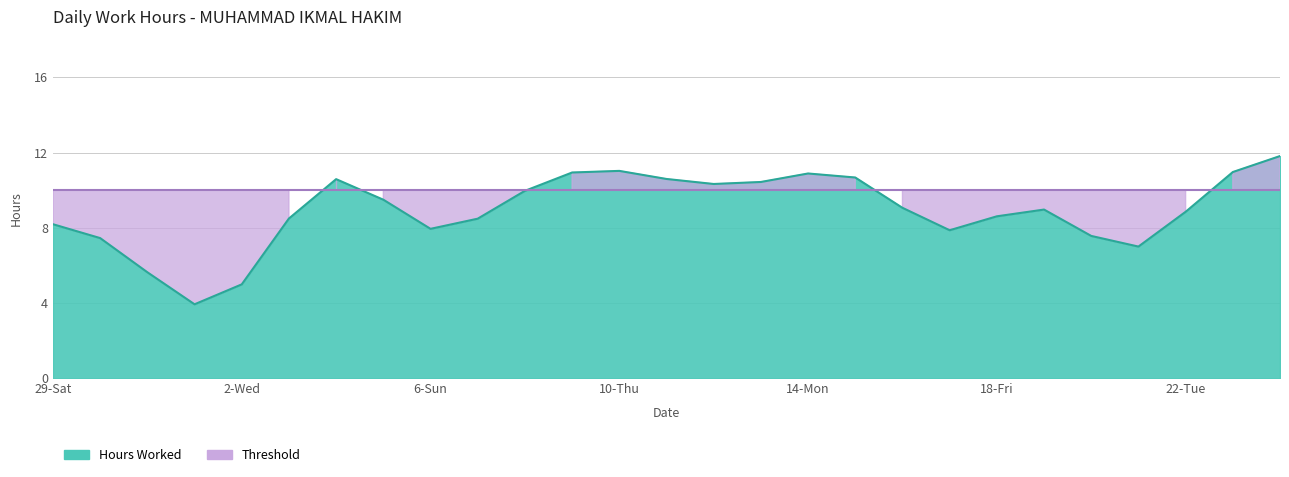

Is the value of Hours Worked at 10-Thu greater than the value of Threshold at 23-Wed?

Yes